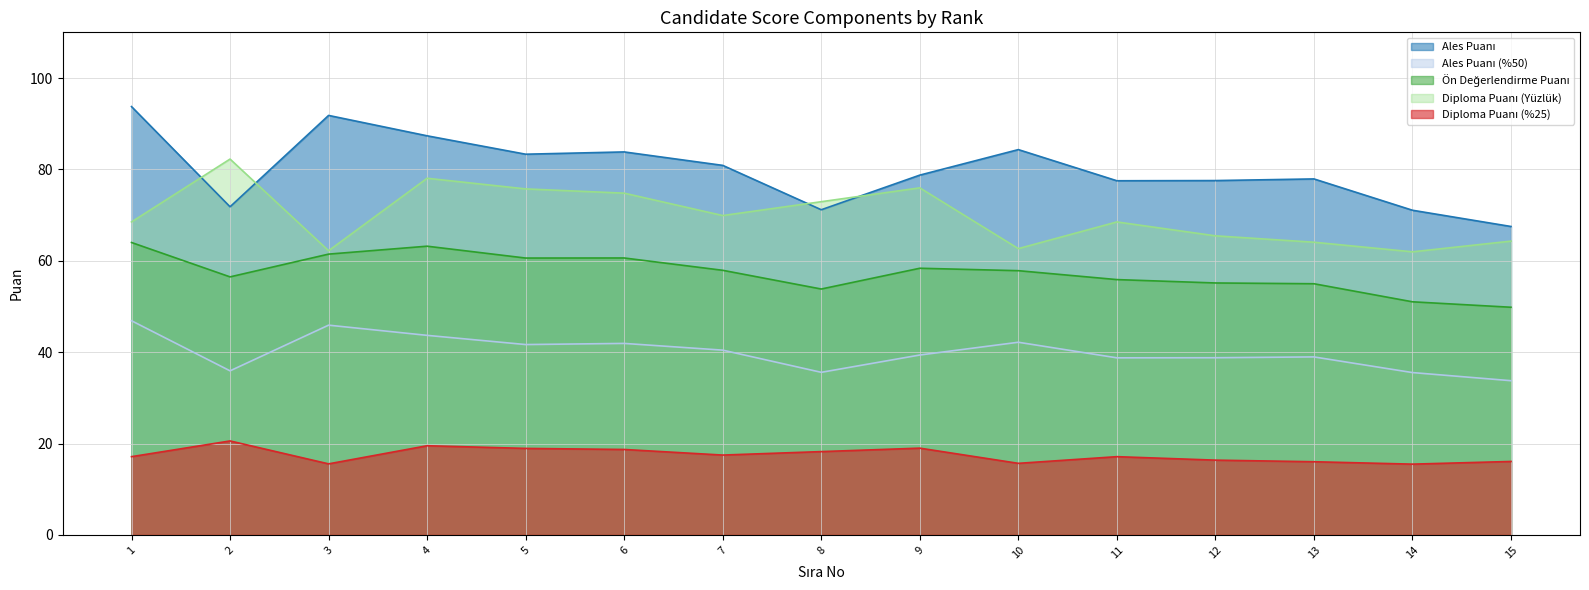

What is the smallest value displayed?

15.5